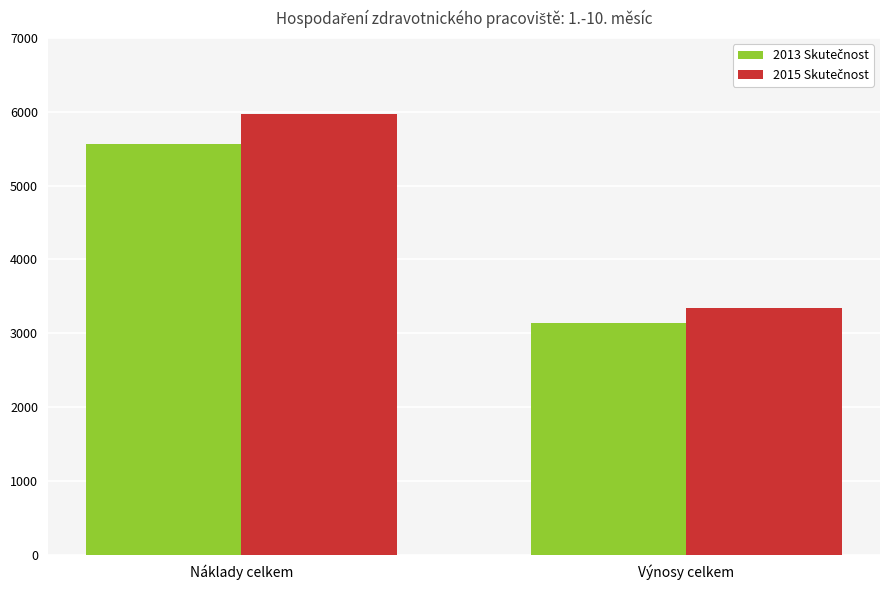

At which category is the sum across all series the highest?

Náklady celkem